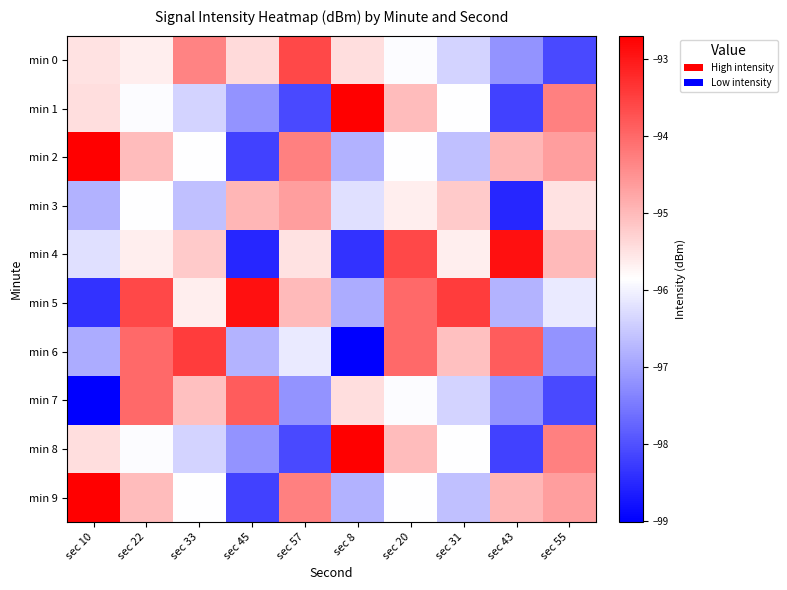

Rank the series by their maximum value, from highest to lowest.

min 1, min 2, min 8, min 9, min 4, min 5, min 6, min 0, min 7, min 3